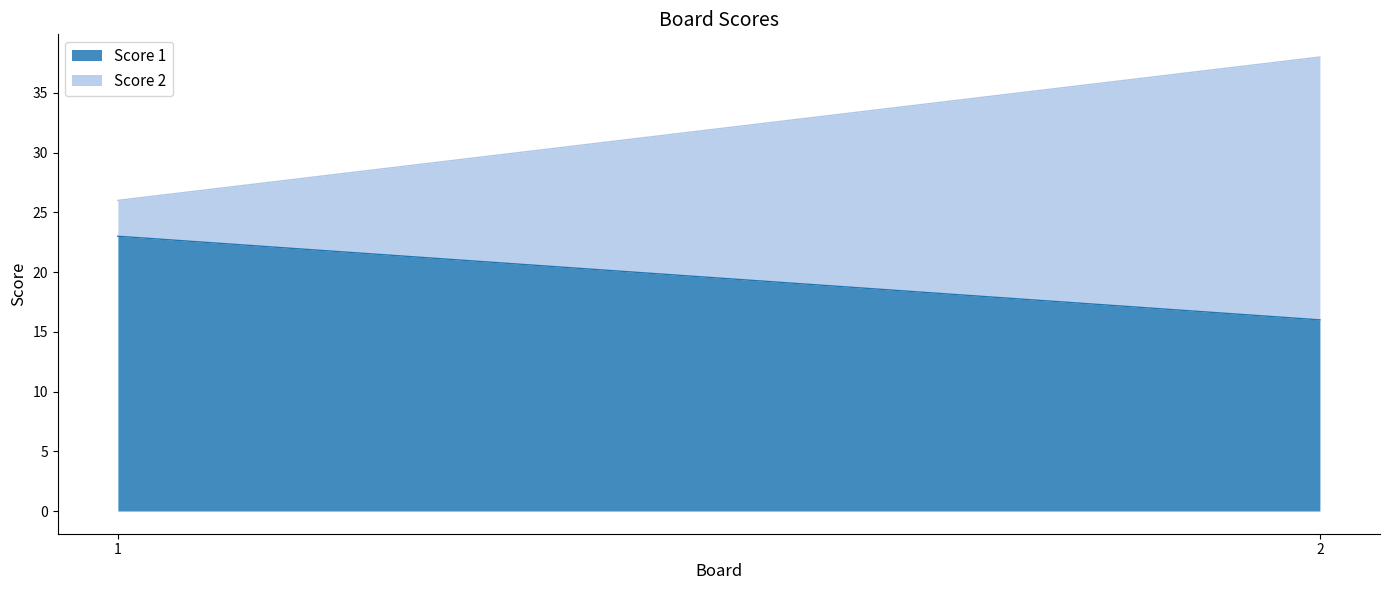

At which label does Score 1 reach its peak?

1